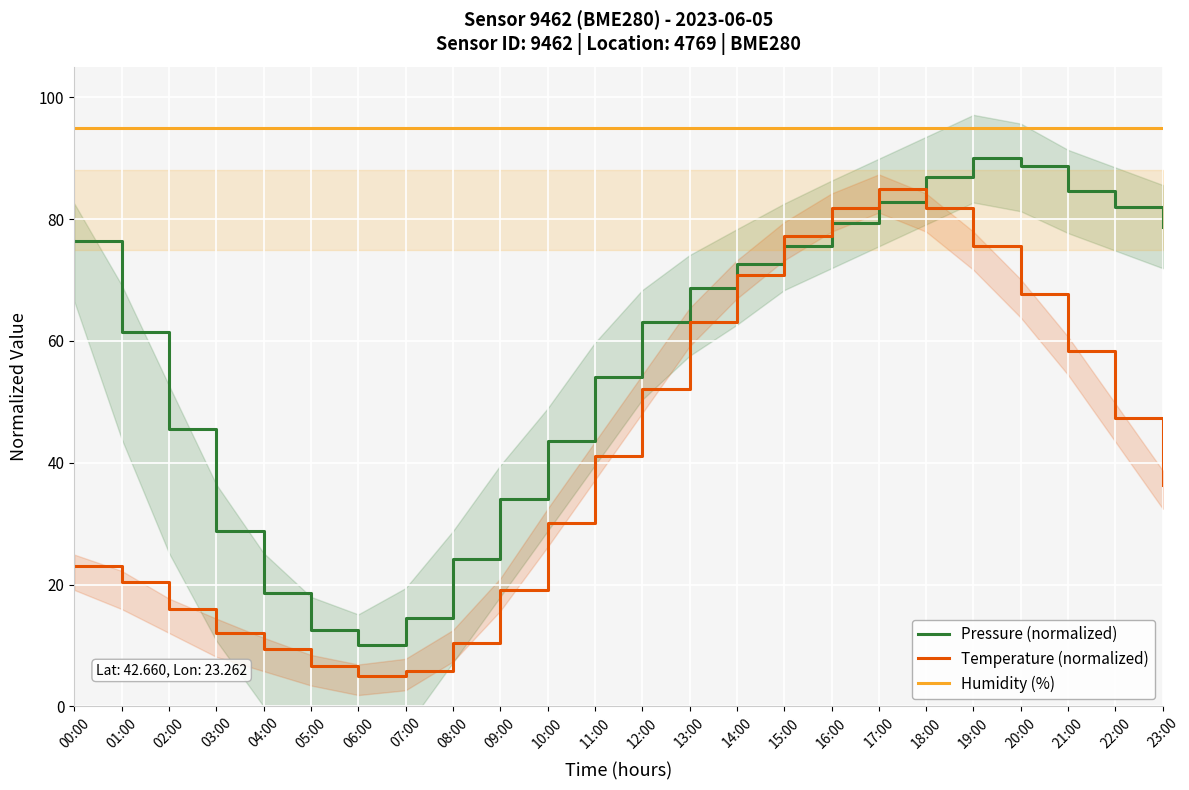

Read the Pressure (normalized) value at 09:00.

34.0